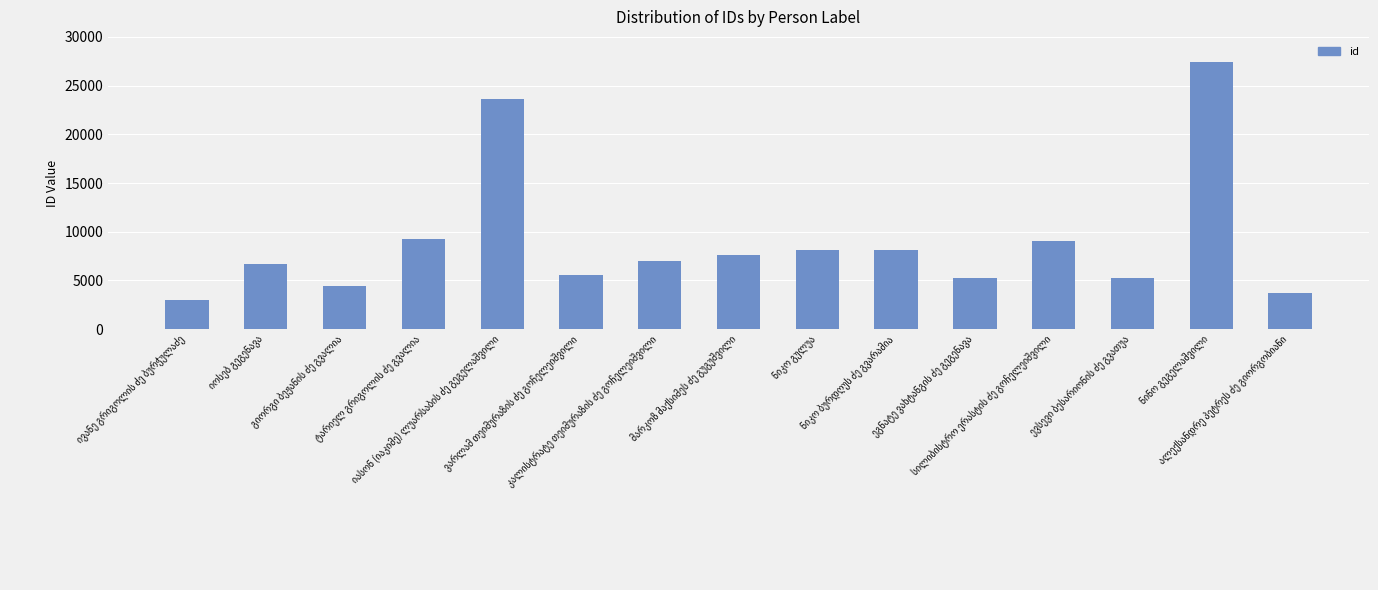

What is the greatest value displayed?

27443